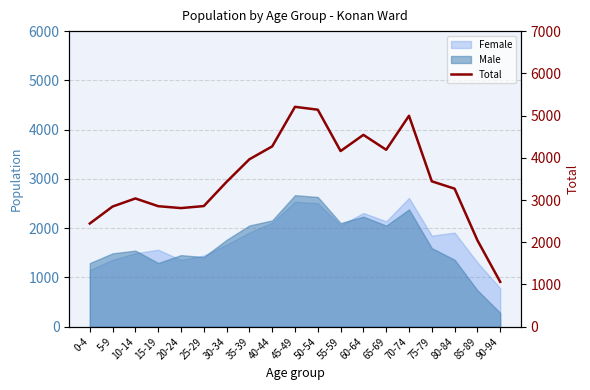

Between 80-84 and 20-24, which is larger?

80-84